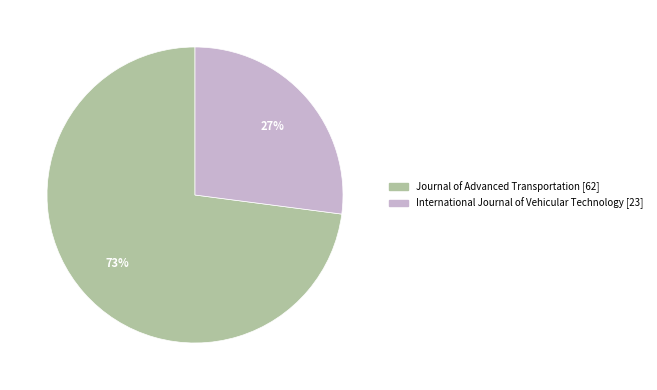

True or false: International Journal of Vehicular Technology accounts for 27% of the total.

True